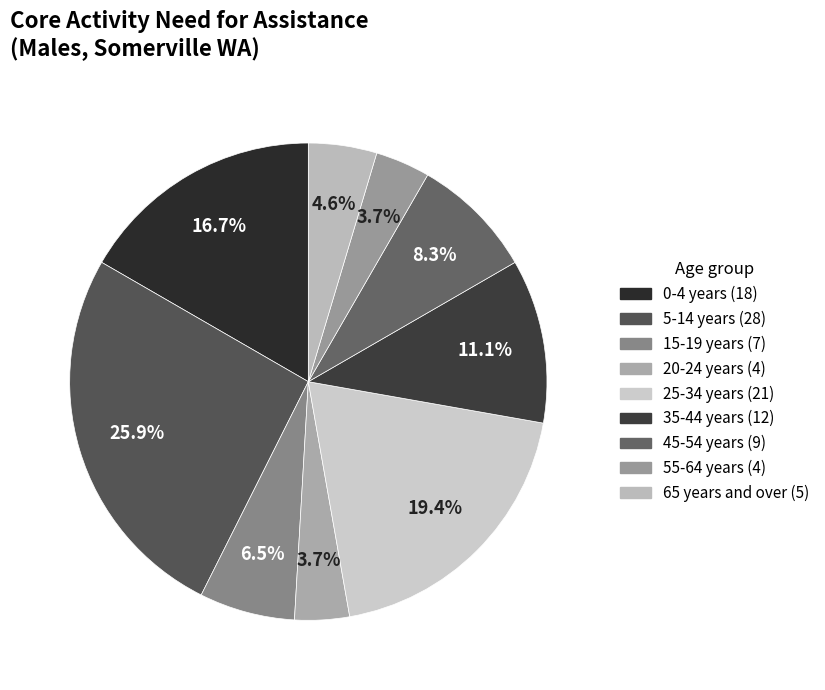

Is the sum of 25-34 years and 65 years and over greater than half?

No